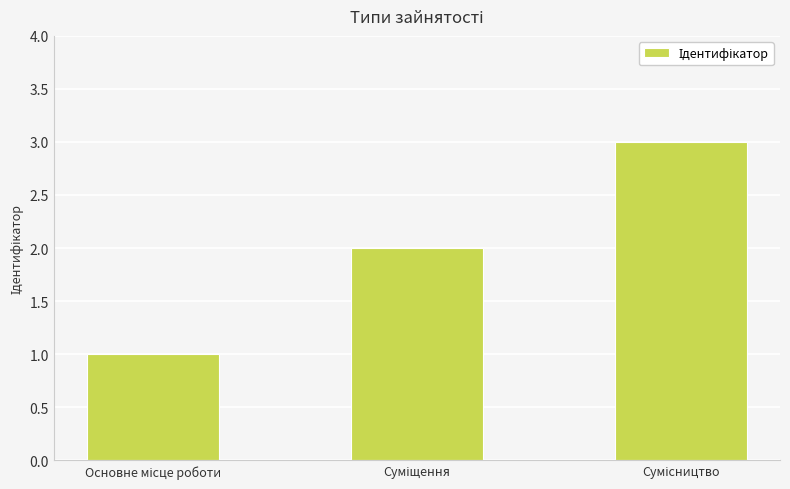

What is the sum of all values?

6